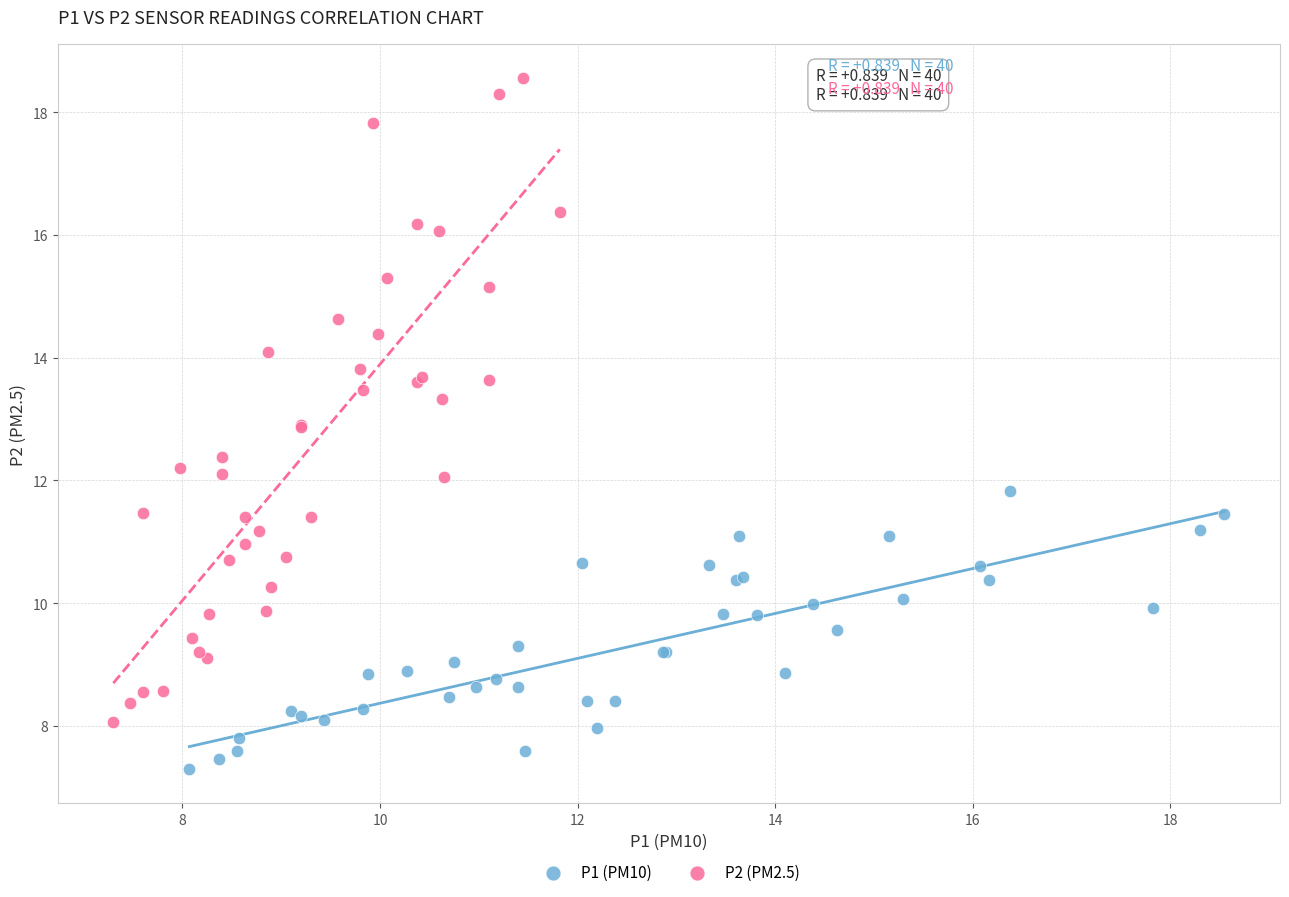

Which series contains the highest Y value?

P2 (PM2.5)